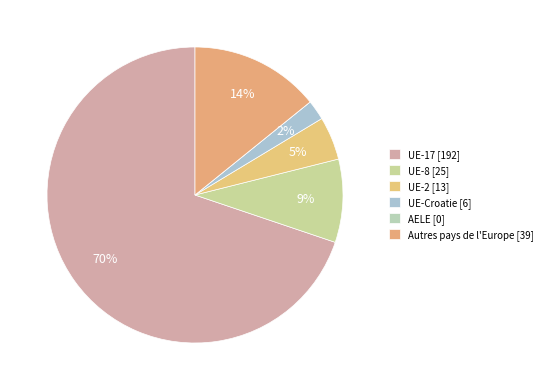

To the nearest percent, what is the difference between the AELE and UE-8 slice percentages?

9%